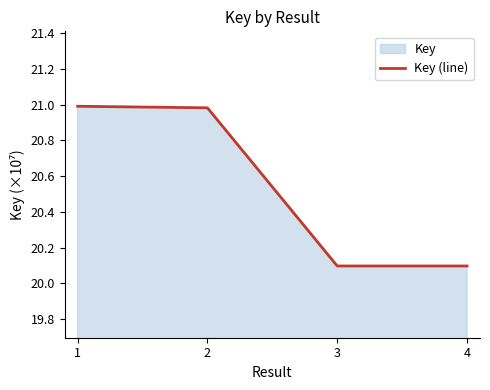

What is the minimum value shown in the chart?

20.1